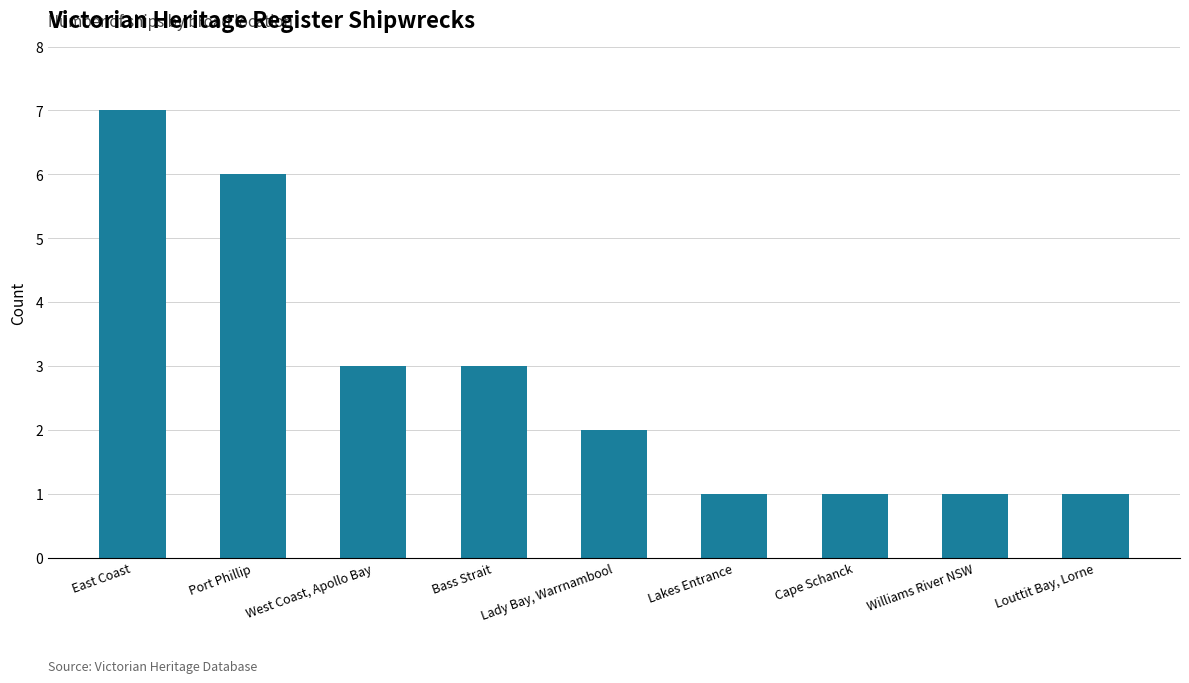

What is the label of the 2nd bar from the left?

Port Phillip